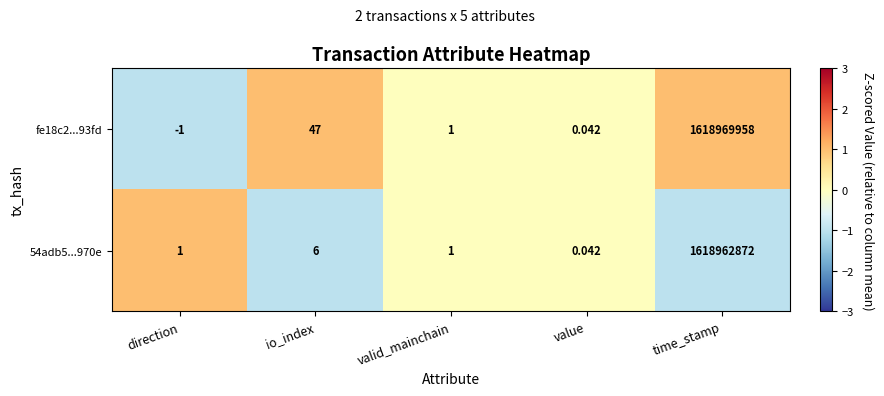

Count the number of data series in this chart.

2